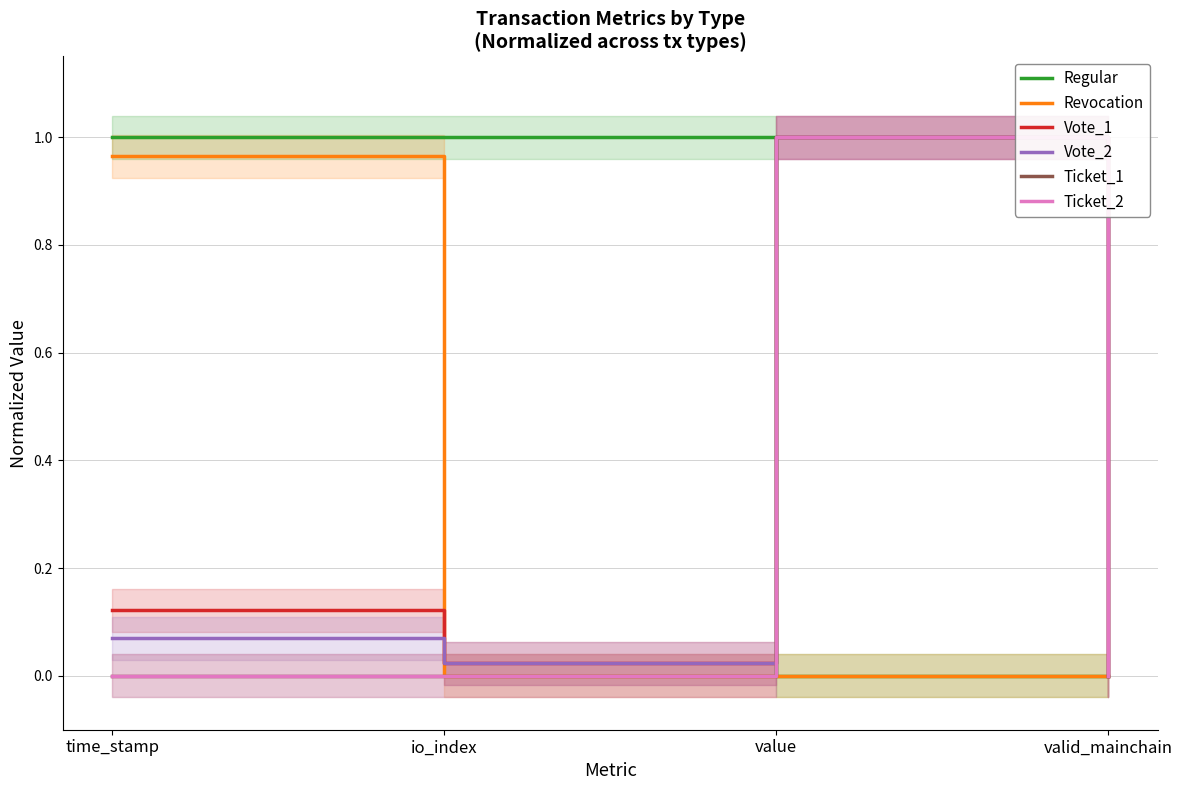

Which series changed the most between time_stamp and io_index?

Revocation